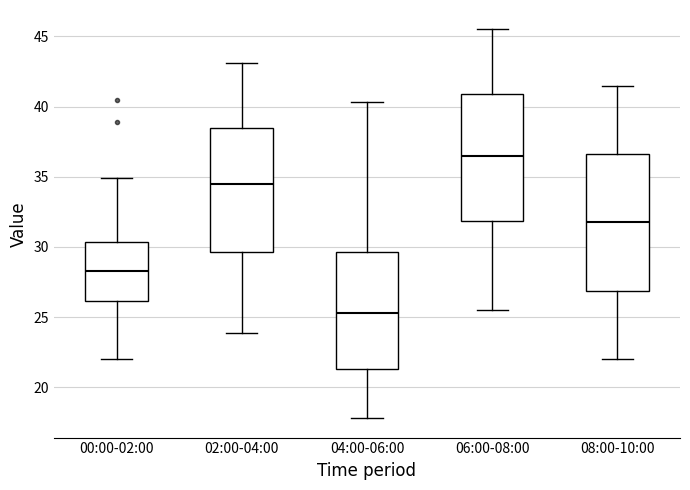

Where is the lower edge of the box for 00:00-02:00 on the y-axis? The values are not printed on the chart, so give them approximately, as read against the axis.

26.0